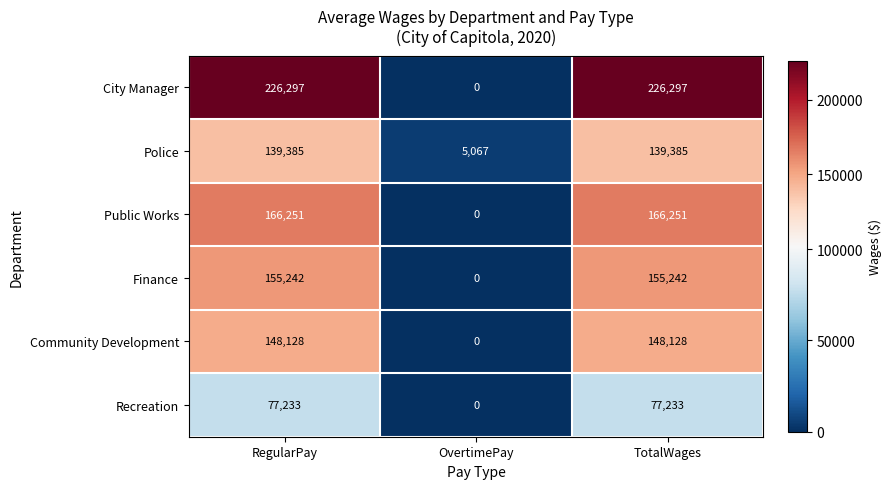

Which series has the largest total across all categories?

City Manager